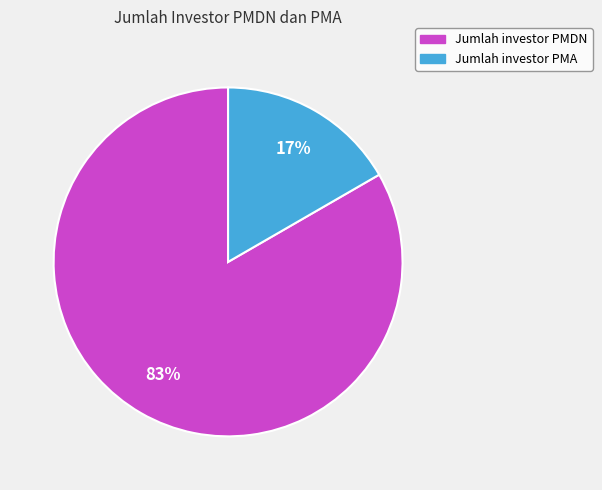

Combined, do Jumlah investor PMA and Jumlah investor PMDN account for over 50%?

Yes